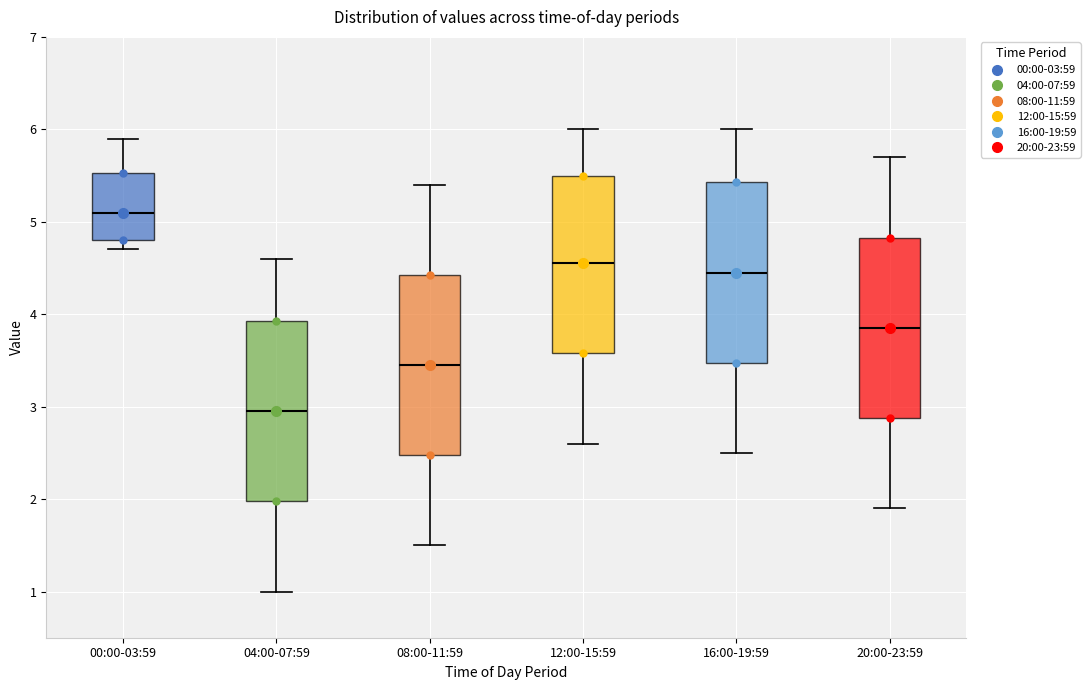

Reading left to right, transcribe this box plot: for each box, give where its median line is, the range the box spans, and where its two whiskers end, as read against the y-axis. The values are not printed on the chart, so give them approximately, as read against the axis.

00:00-03:59: median 5.1, box 4.8 to 5.5, whiskers 4.7 to 5.9
04:00-07:59: median 3.0, box 2.0 to 3.9, whiskers 1.0 to 4.6
08:00-11:59: median 3.5, box 2.5 to 4.4, whiskers 1.5 to 5.4
12:00-15:59: median 4.6, box 3.6 to 5.5, whiskers 2.6 to 6.0
16:00-19:59: median 4.5, box 3.5 to 5.4, whiskers 2.5 to 6.0
20:00-23:59: median 3.9, box 2.9 to 4.8, whiskers 1.9 to 5.7